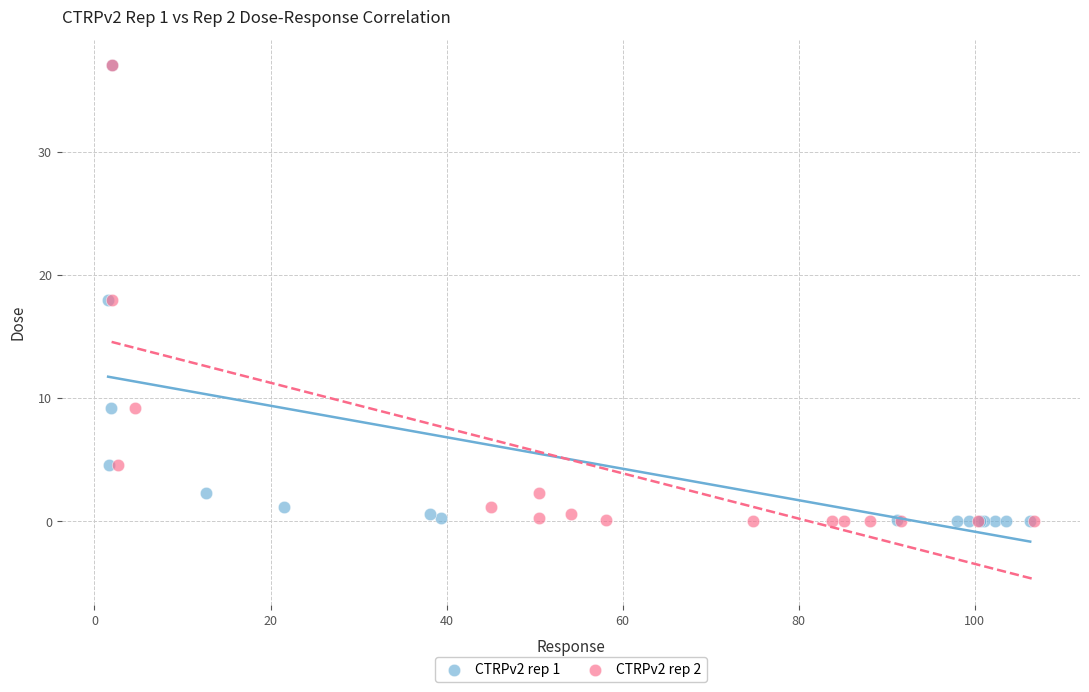

What are all the series names shown in the legend?

CTRPv2 rep 1, CTRPv2 rep 2